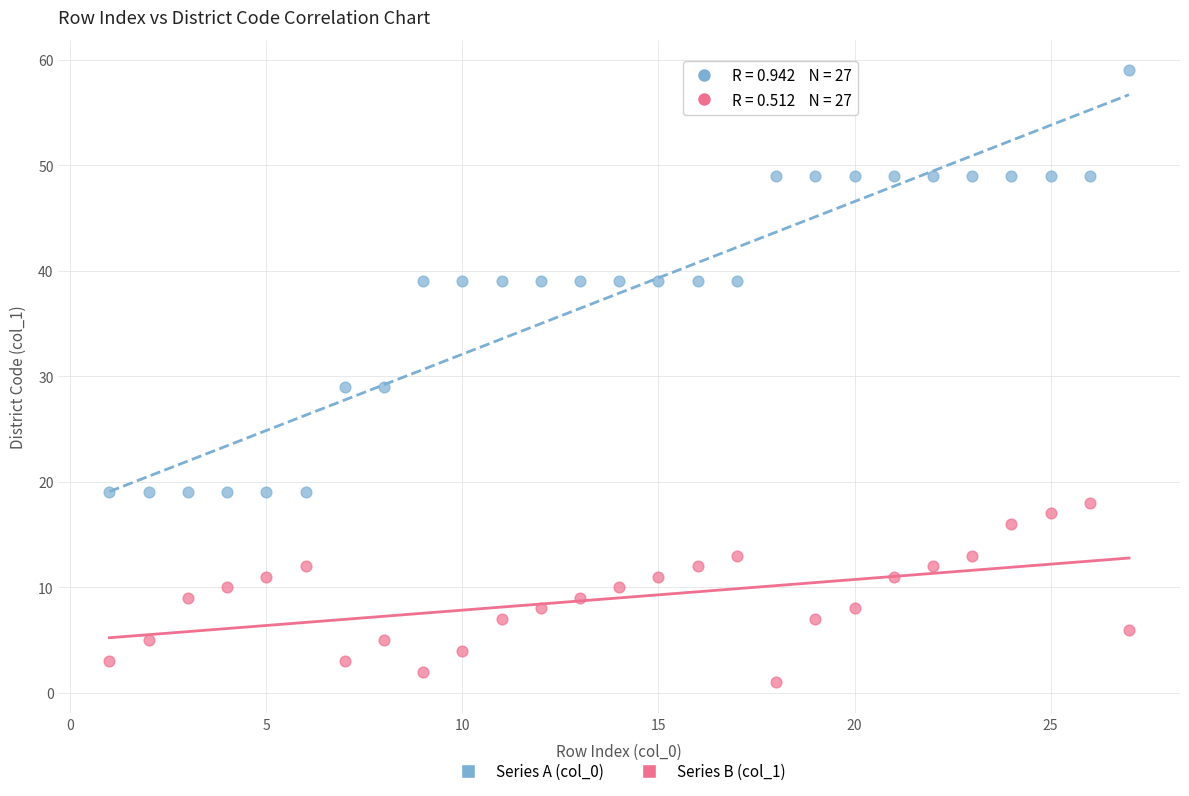

Across all data points, what is the range of X values (max minus min)?

26